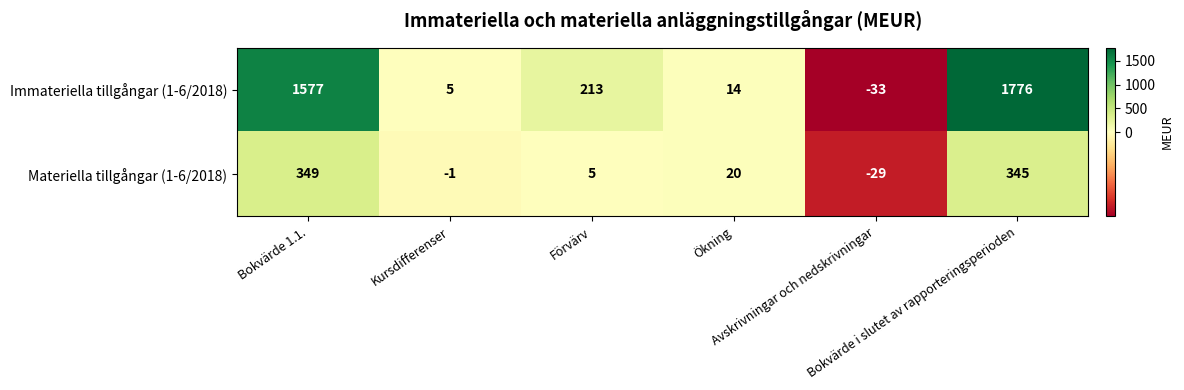

What is the minimum value shown in the chart?

-33